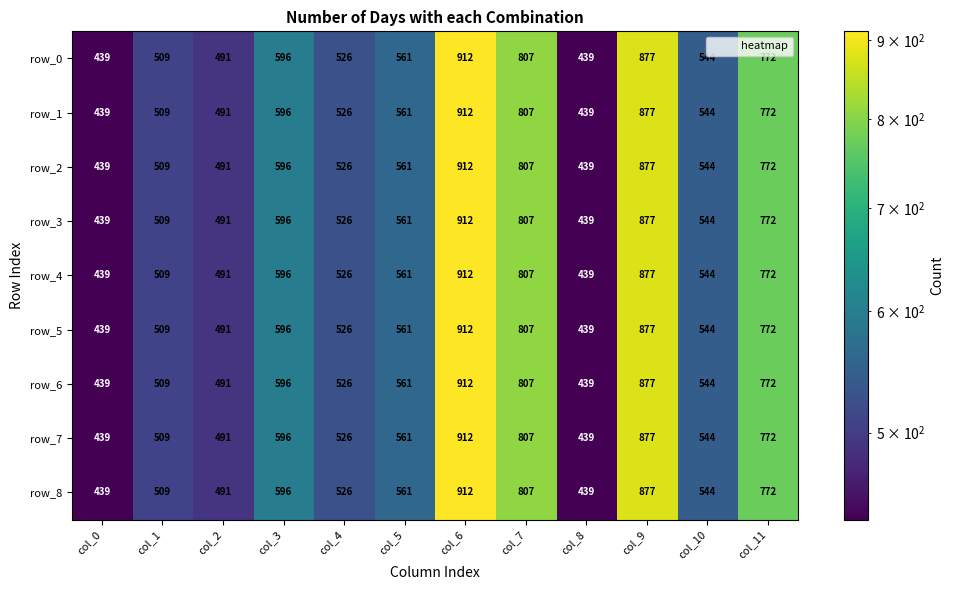

At which category is the sum across all series the highest?

col_6